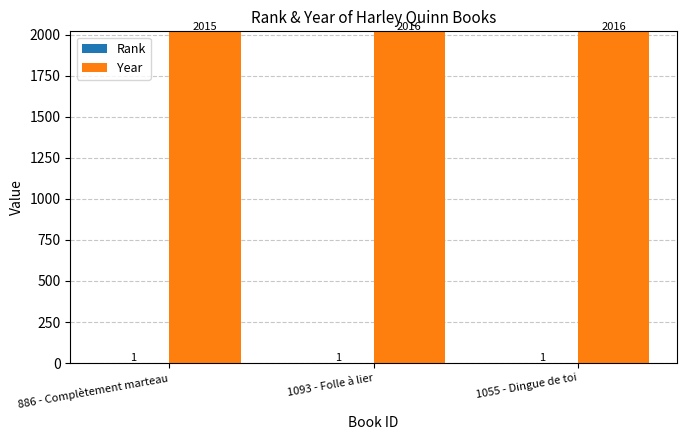

What is the sum of all Year values?

6047